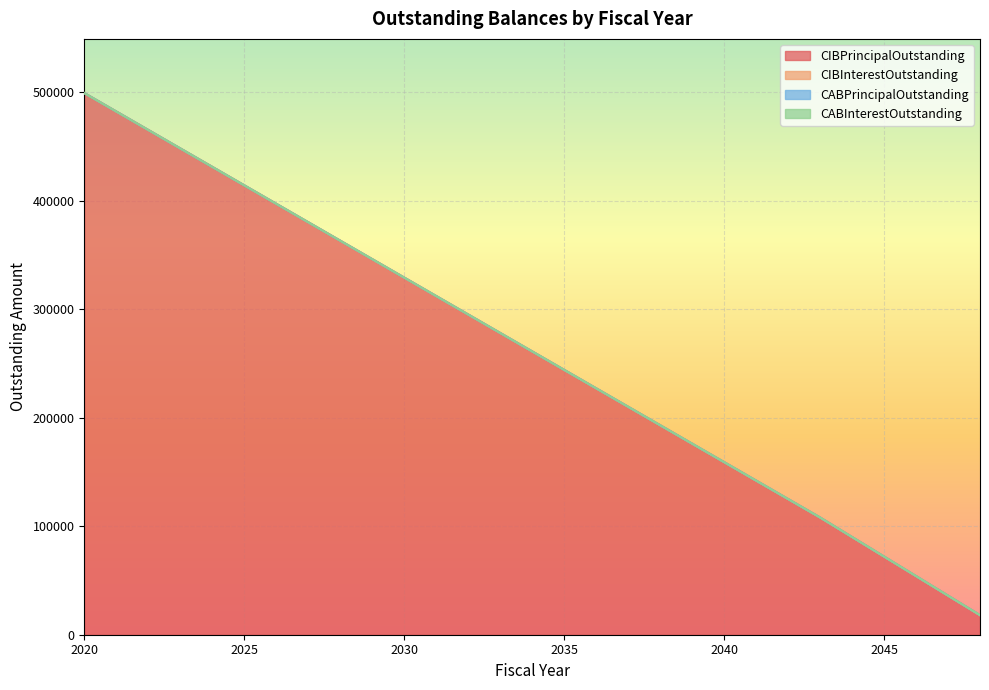

Which series has the largest range (max minus min)?

CIBPrincipalOutstanding